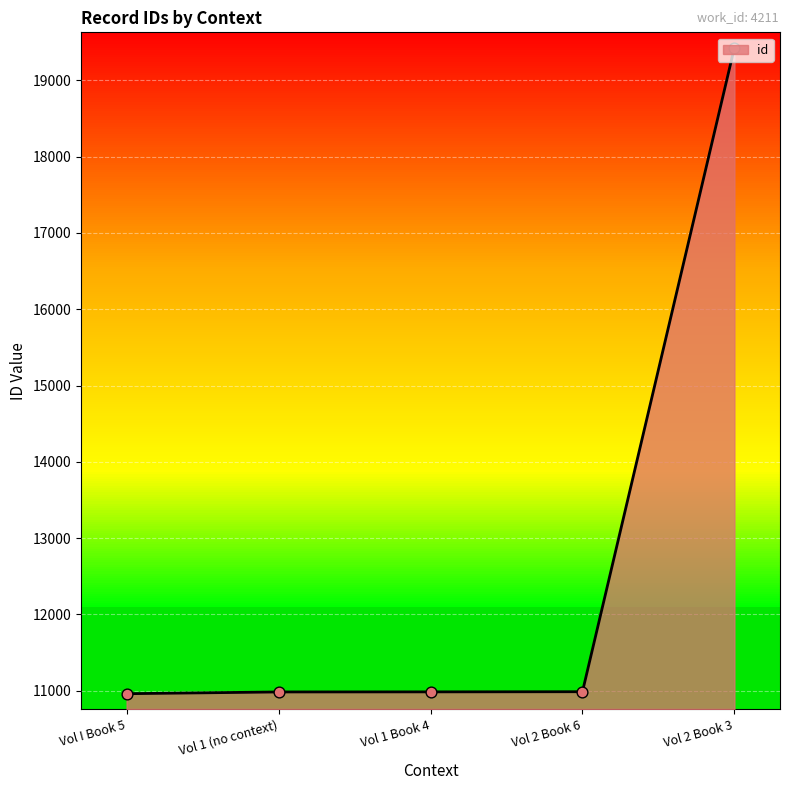

What is the ratio of the value at Vol 1 (no context) to the value at Vol 2 Book 6?

1.0